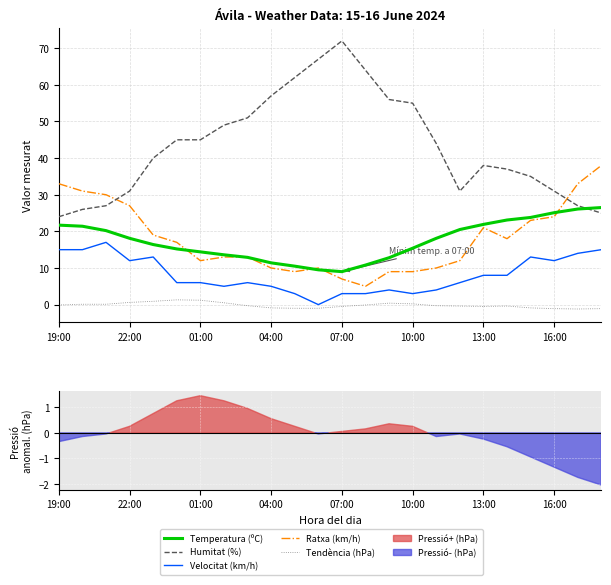

True or false: Velocitat (km/h) and Humitat (%) cross at least once.

False